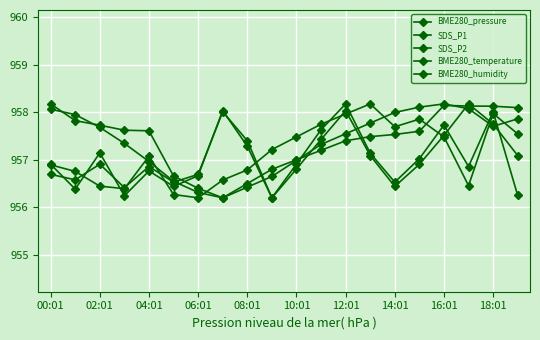

At which category is the sum across all series the highest?

18:01